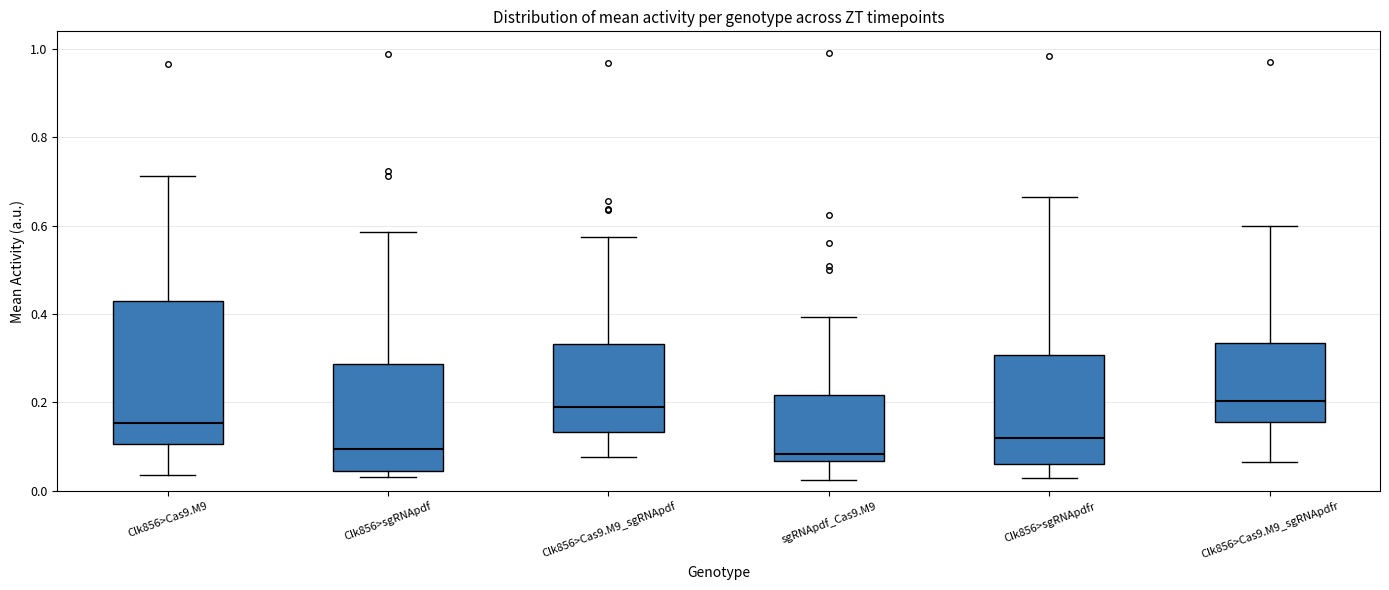

Where does the upper whisker of the box for Clk856>Cas9.M9 end on the y-axis? The values are not printed on the chart, so give them approximately, as read against the axis.

0.72